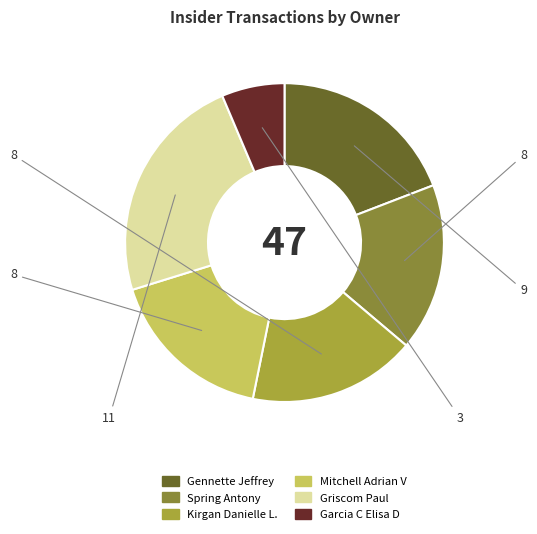

Count the number of slices in the pie.

6